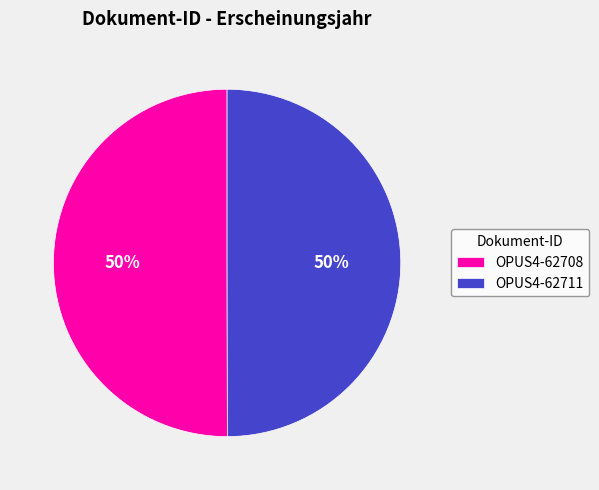

Is the sum of OPUS4-62711 and OPUS4-62708 greater than half?

Yes